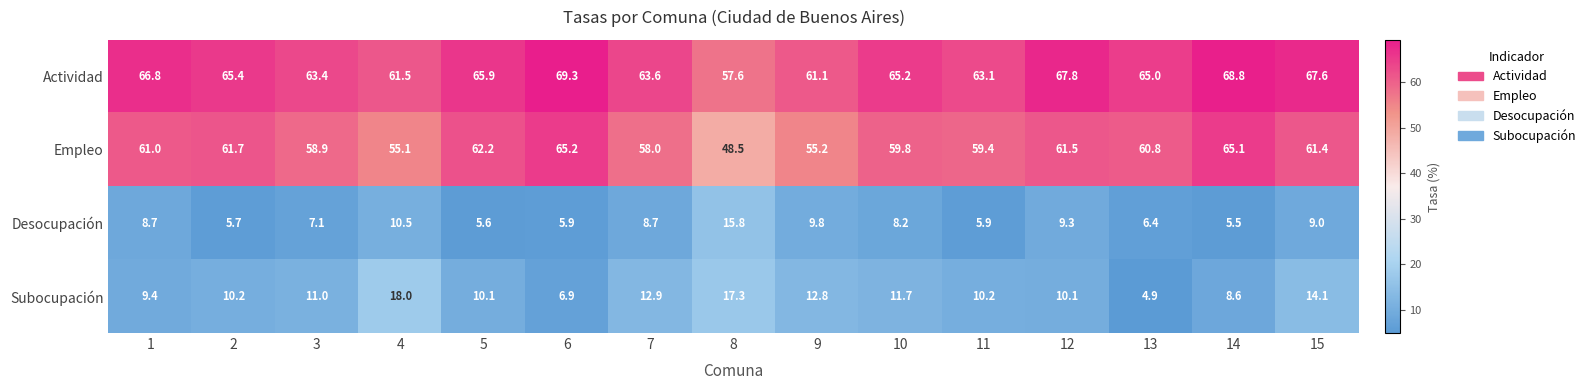

How many distinct data groups are displayed?

4